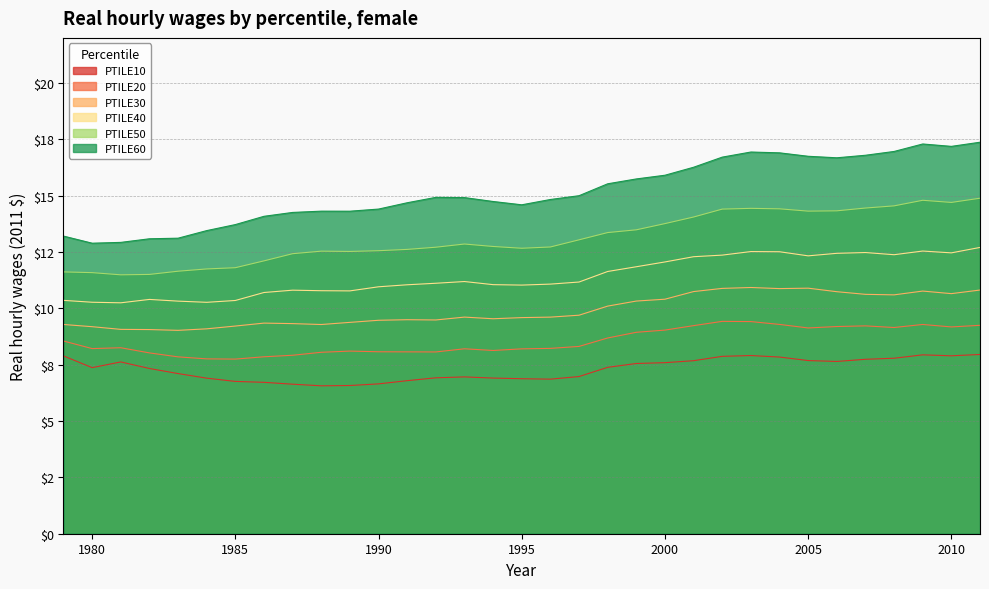

Is the value of PTILE40 at 1999 greater than the value of PTILE10 at 2000?

Yes